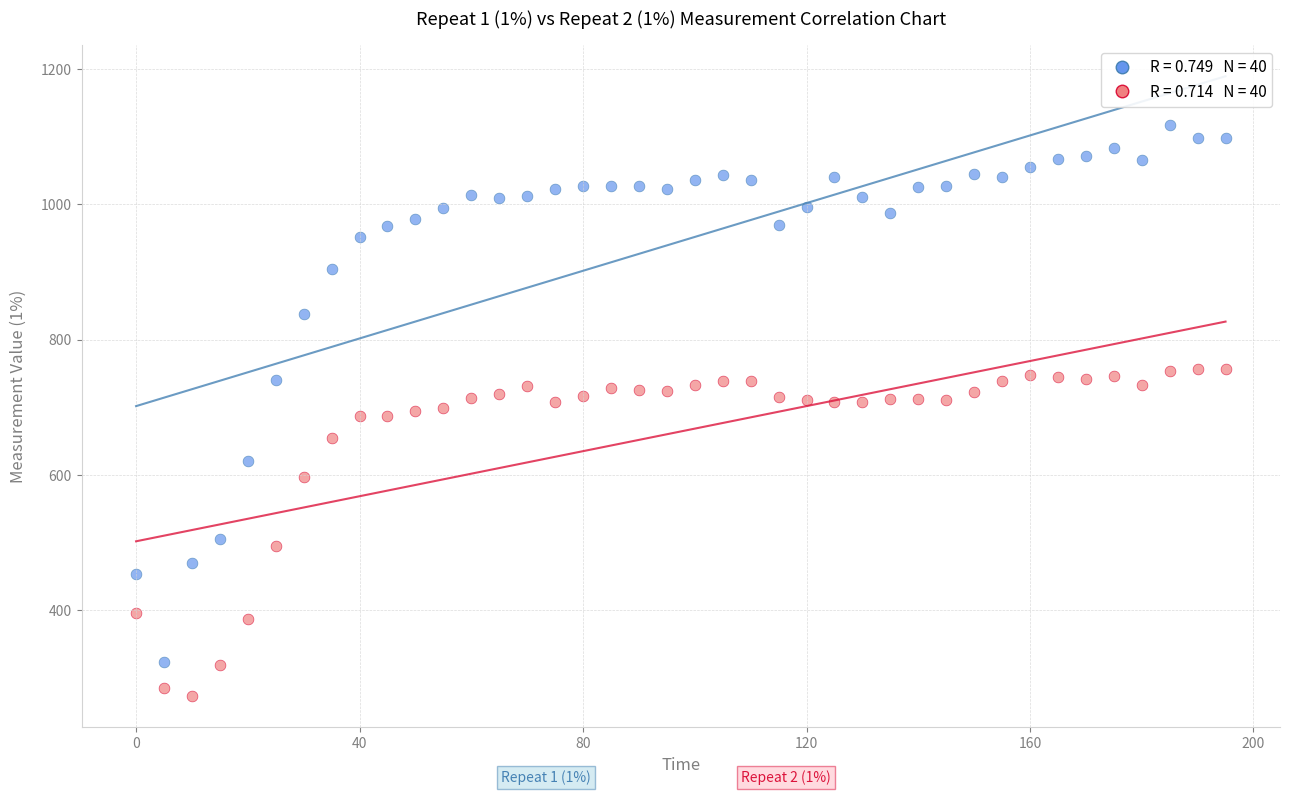

Across all data points, what is the range of Y values (max minus min)?

845